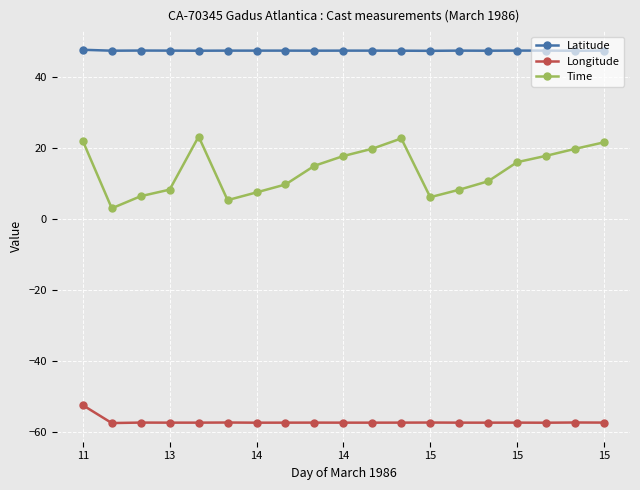

How many series are shown in this chart?

3